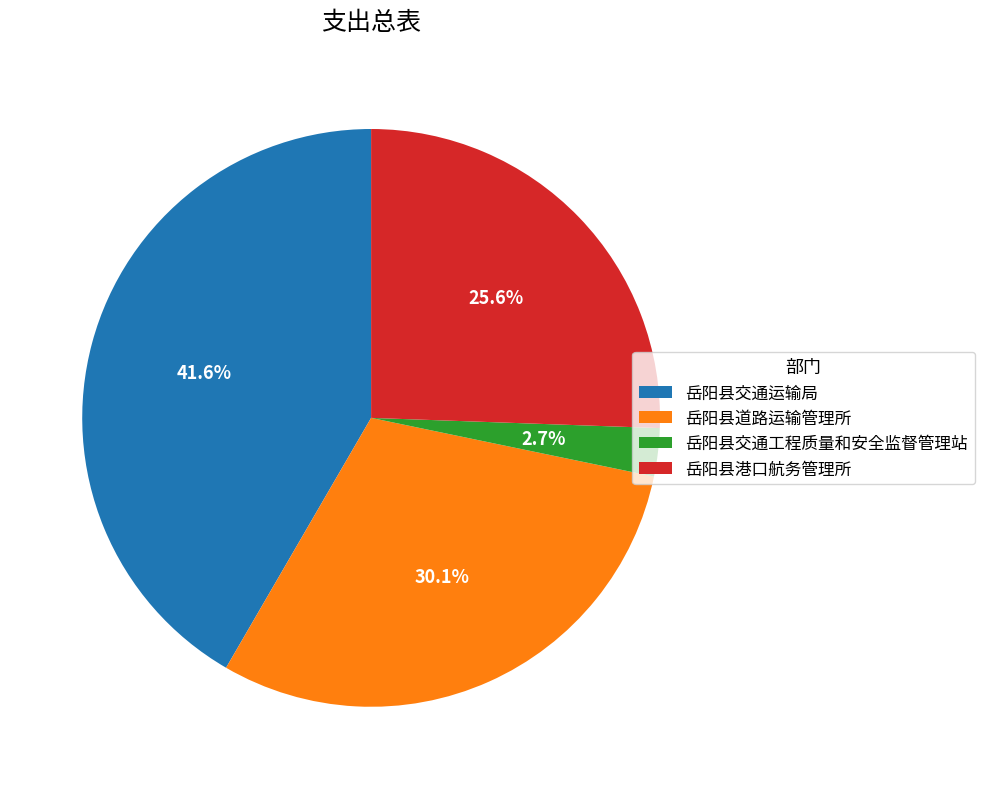

To the nearest percent, what portion does 岳阳县交通工程质量和安全监督管理站 represent?

3%